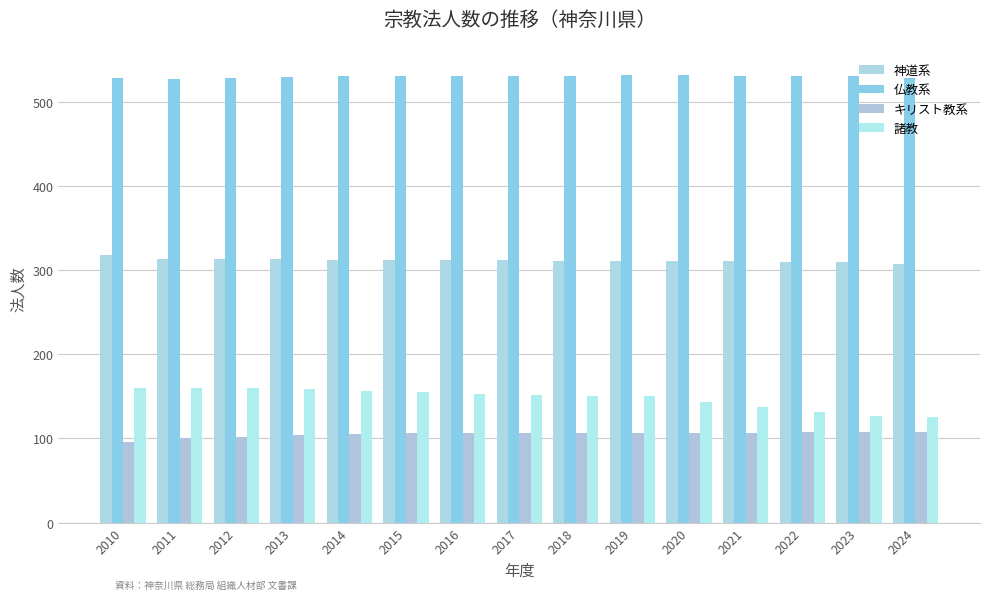

Count the number of data series in this chart.

4